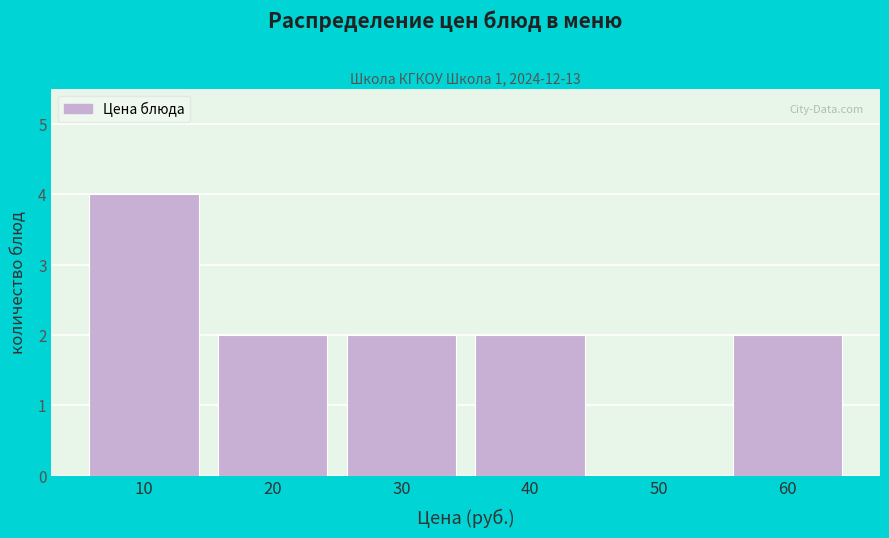

Reading left to right, extract all data points from this chart.

10=4	20=2	30=2	40=2	50=0	60=2